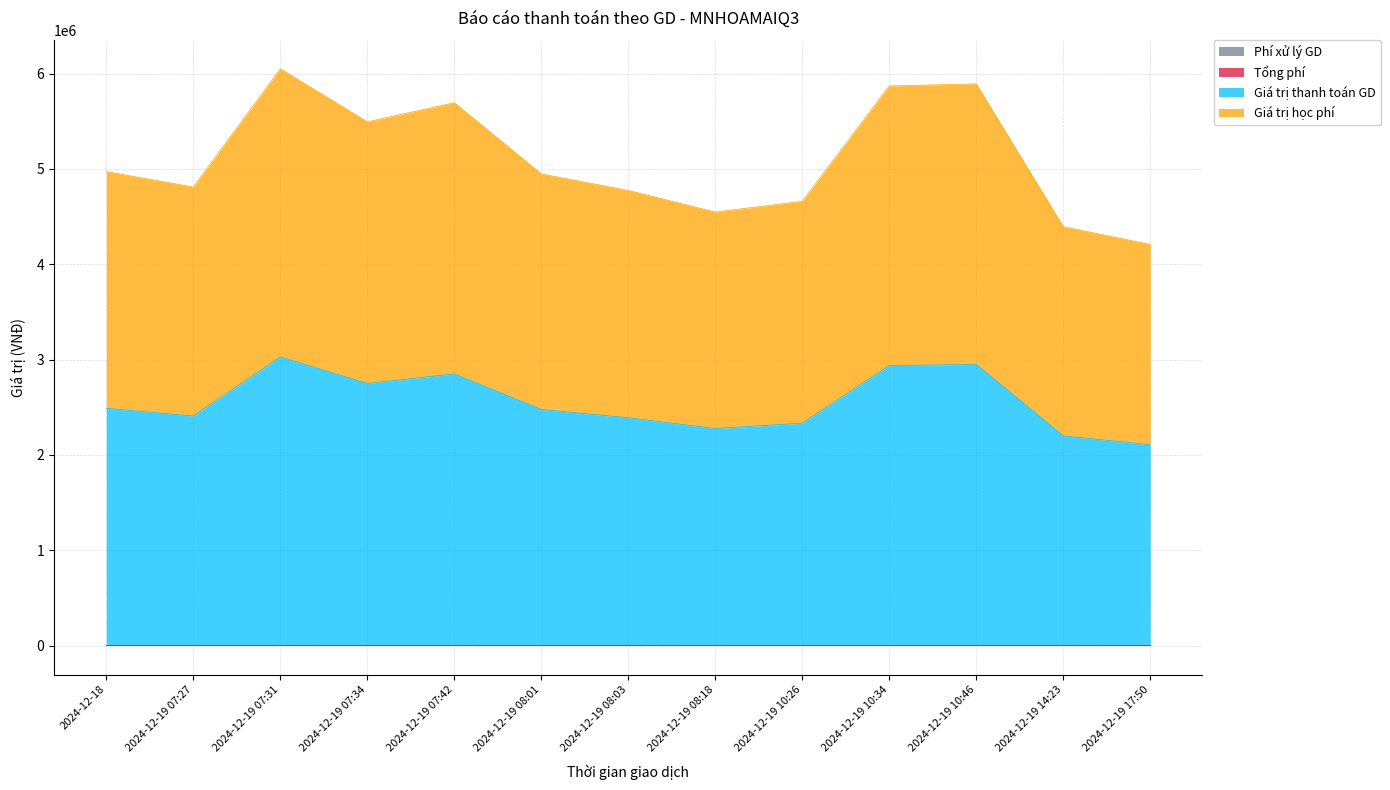

What is the value of the Giá trị học phí point at the 10th from the left?

2938600